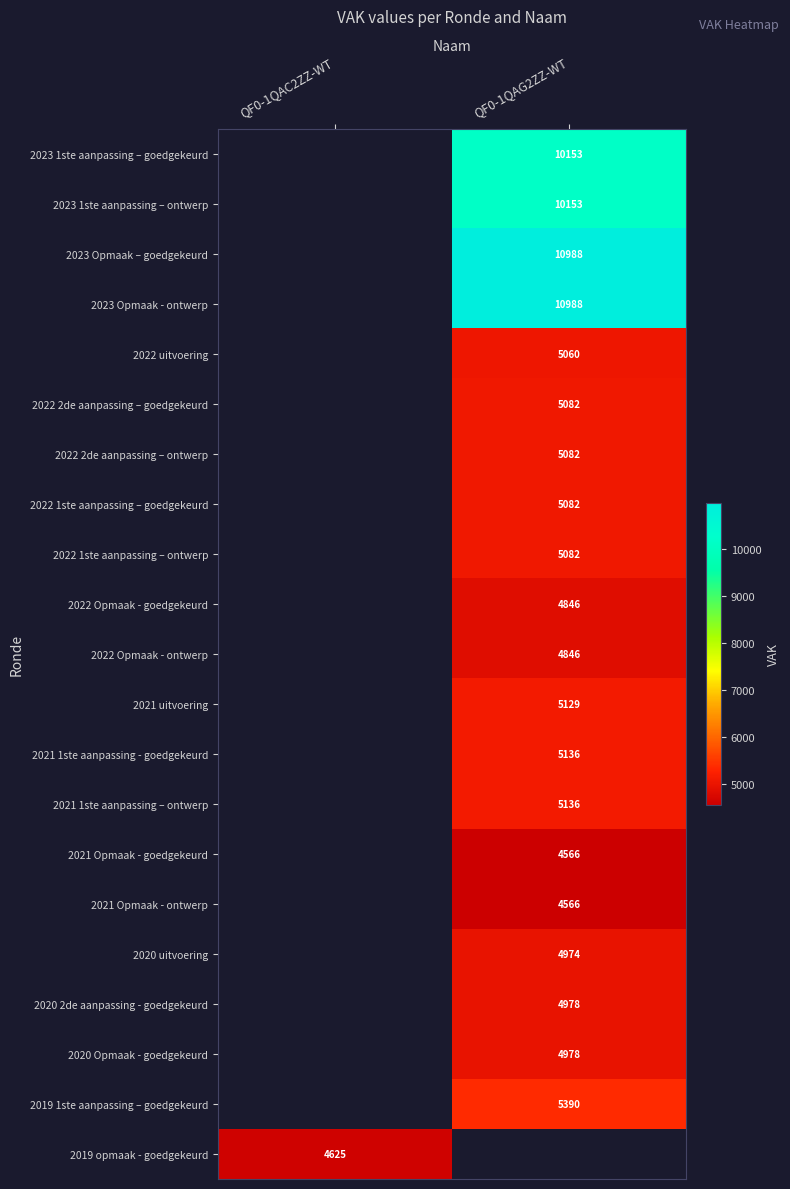

Is the value of 2021 1ste aanpassing – ontwerp at QF0-1QAG2ZZ-WT greater than the value of 2020 uitvoering at QF0-1QAG2ZZ-WT?

Yes